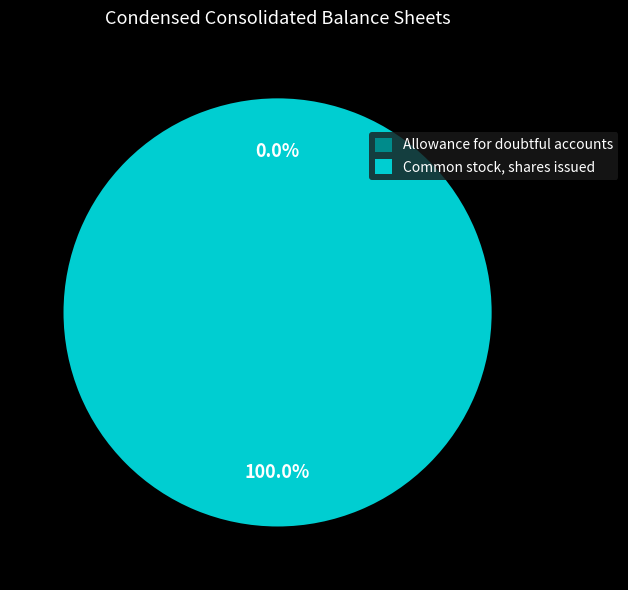

Which category has the biggest portion of the pie?

Common stock, shares issued